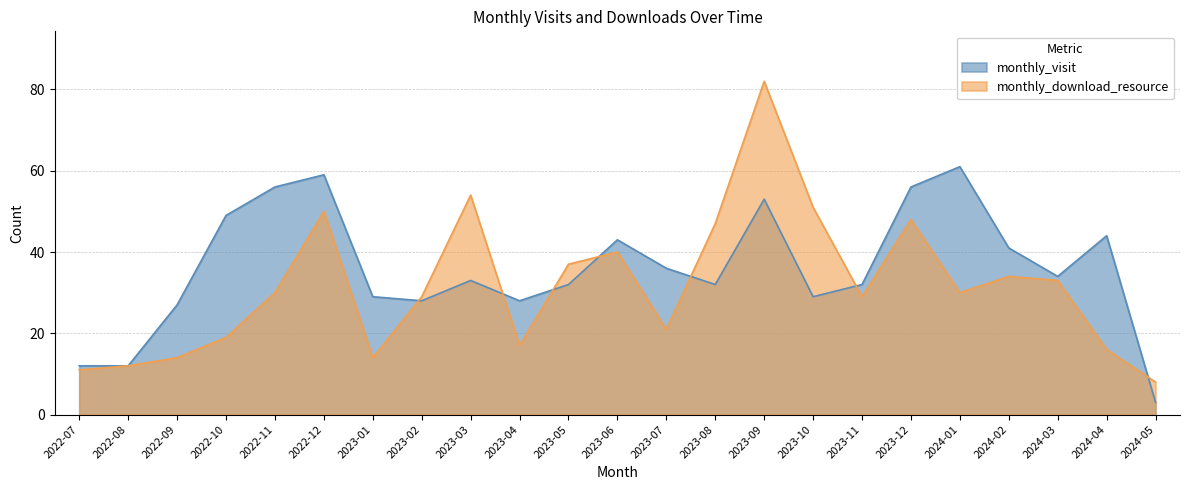

Reading left to right, extract all data points from this chart.

monthly_visit: 12	12	27	49	56	59	29	28	33	28	32	43	36	32	53	29	32	56	61	41	34	44	3
monthly_download_resource: 11	12	14	19	30	50	14	29	54	17	37	40	21	47	82	51	29	48	30	34	33	16	8